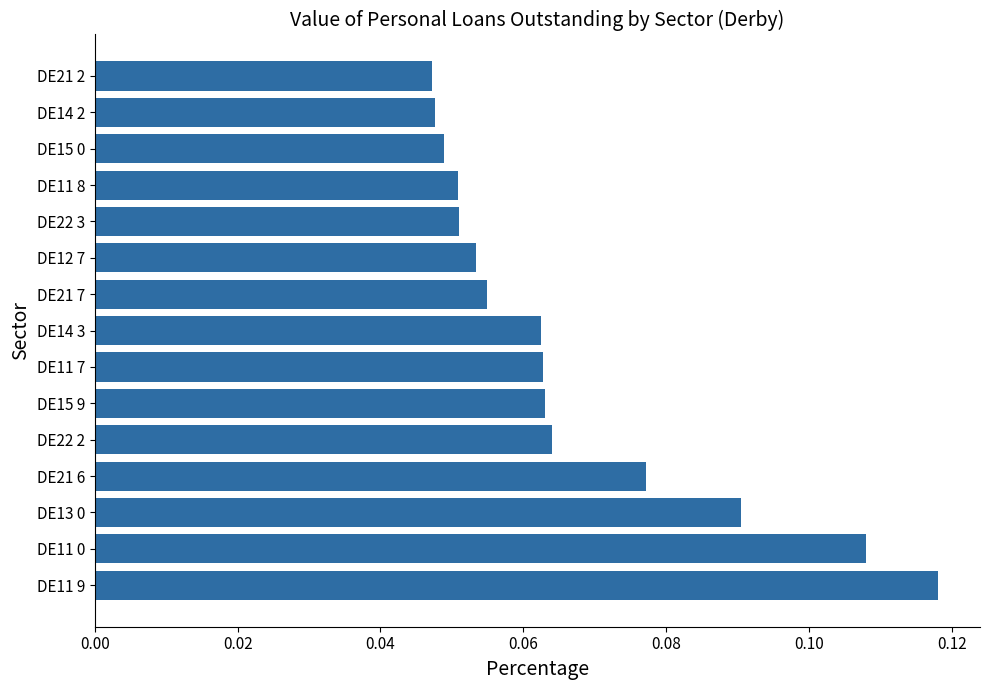

The value at DE11 9 is 0.2. True or false?

False